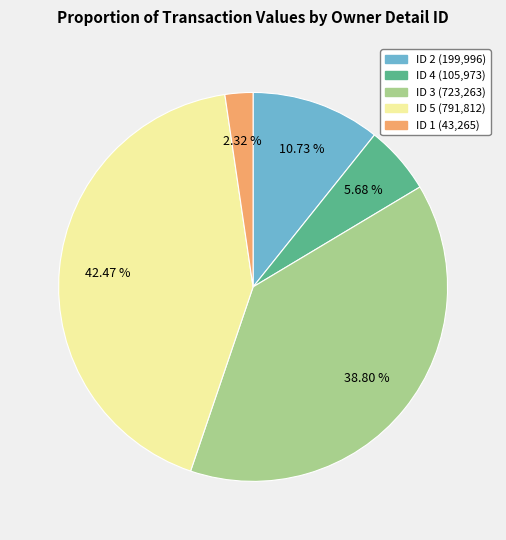

To the nearest percent, what is the average slice percentage?

20%